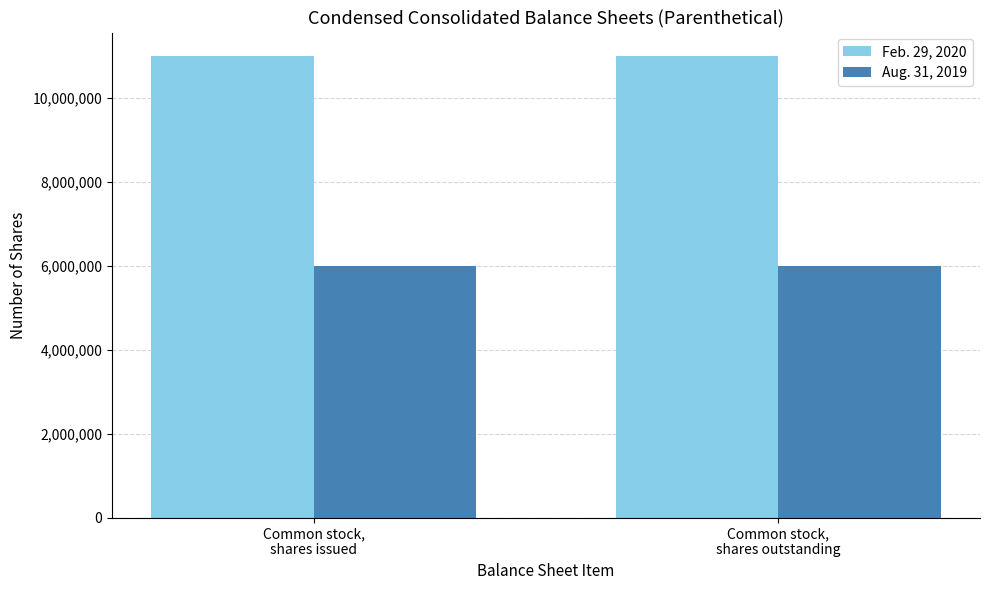

The Feb. 29, 2020 series shows 11000000 at Common stock,
shares outstanding. True or false?

True